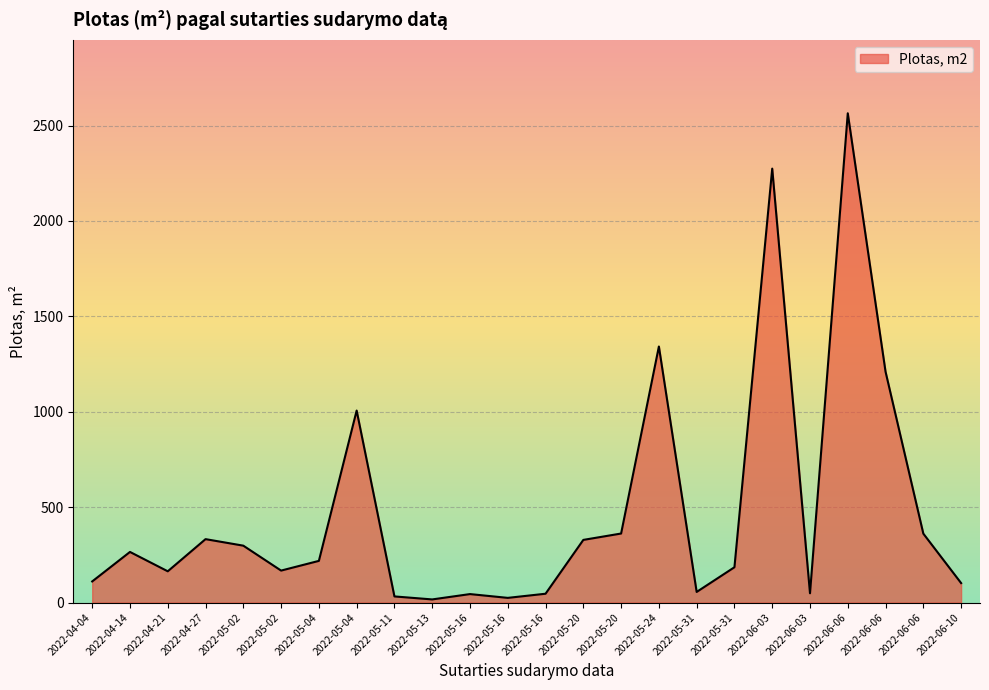

List the labels in order of value, smallest first.

2022-05-13, 2022-05-16, 2022-05-11, 2022-05-16, 2022-05-16, 2022-06-03, 2022-05-31, 2022-06-10, 2022-04-04, 2022-04-21, 2022-05-02, 2022-05-31, 2022-05-04, 2022-04-14, 2022-05-02, 2022-05-20, 2022-04-27, 2022-06-06, 2022-05-20, 2022-05-04, 2022-06-06, 2022-05-24, 2022-06-03, 2022-06-06